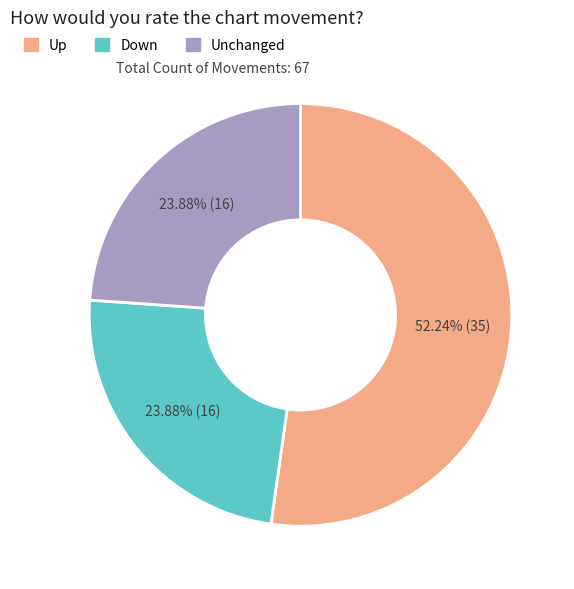

Approximately how many times larger is the value at Unchanged compared to Down?

1.0